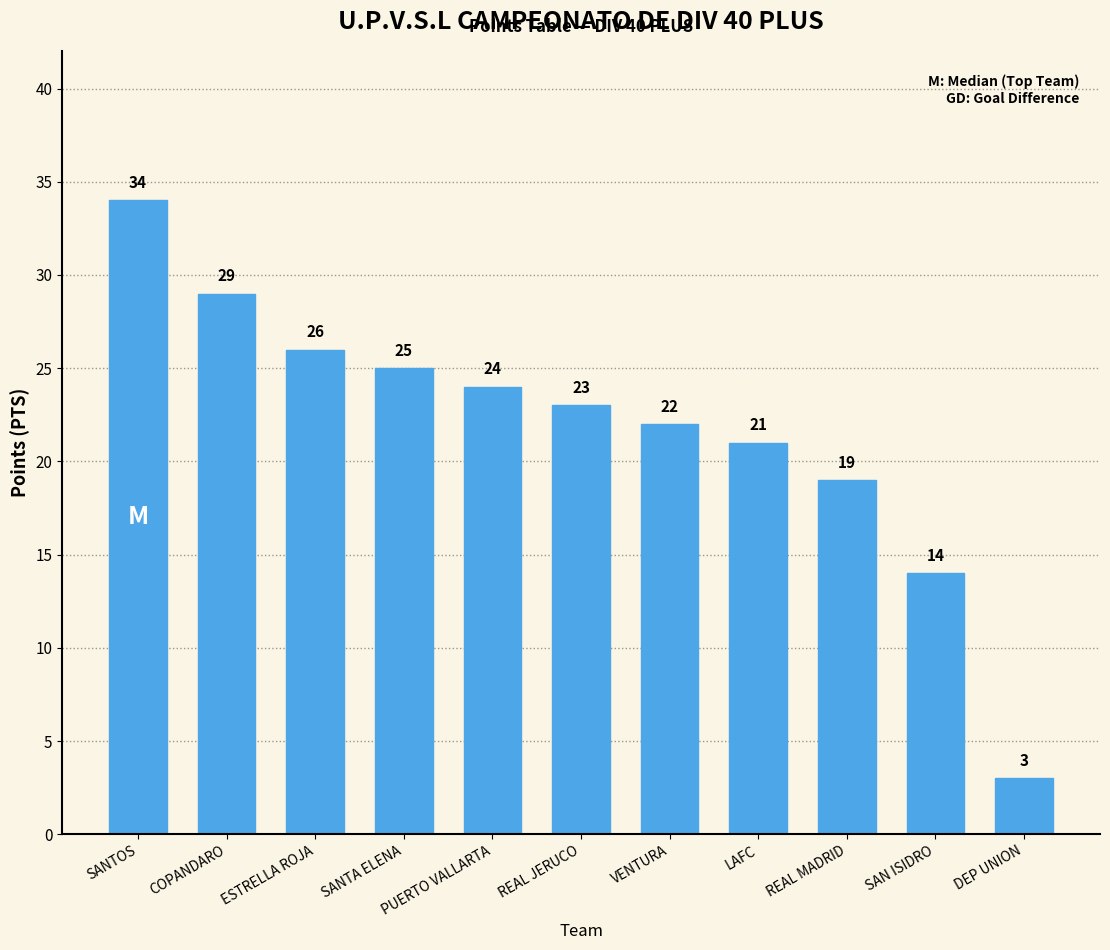

At which label does the data first exceed 23?

SANTOS